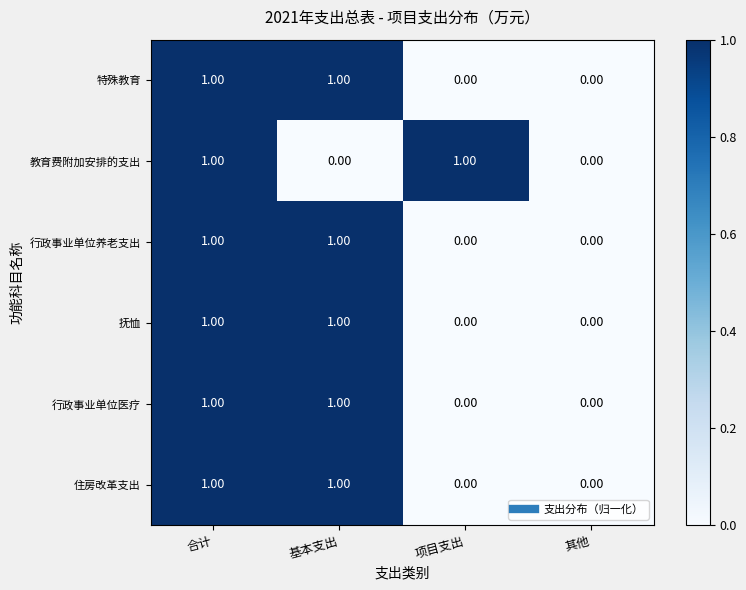

At which category is the sum across all series the highest?

合计